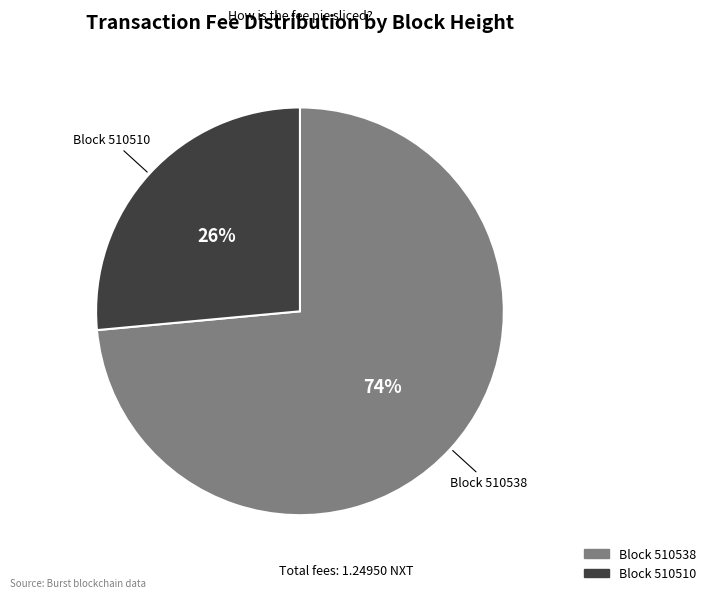

Is there any slice that represents more than half of the pie?

Yes